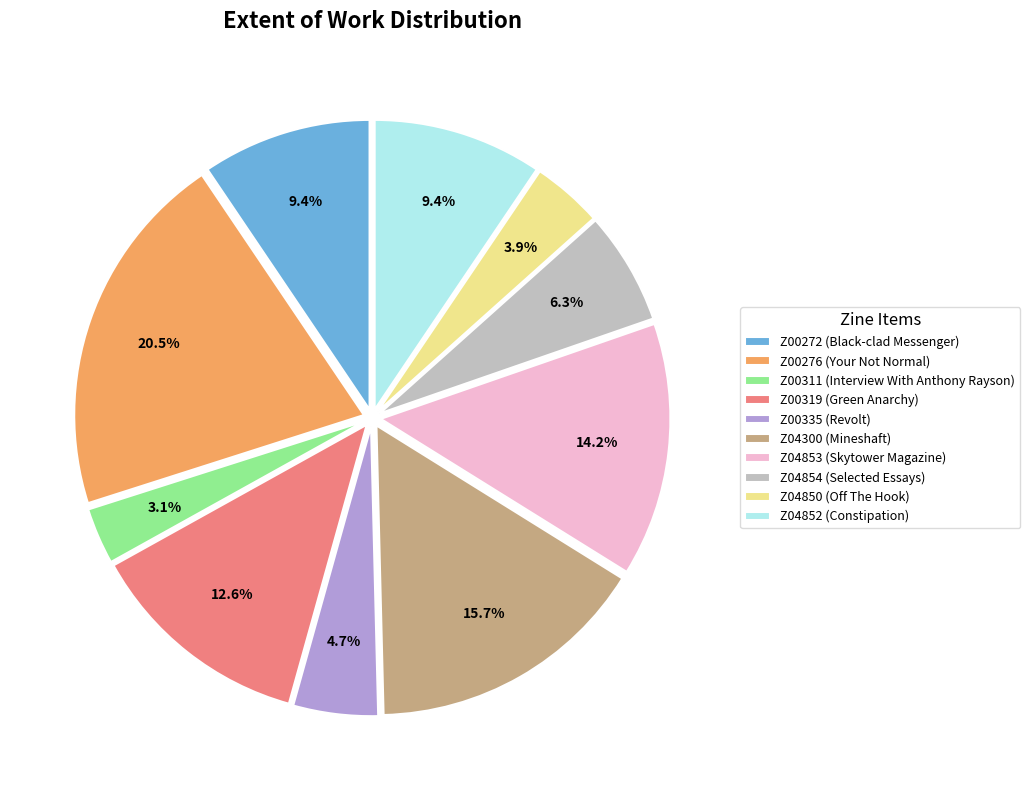

Is Z00311 (Interview With Anthony Rayson) the majority of the pie?

No